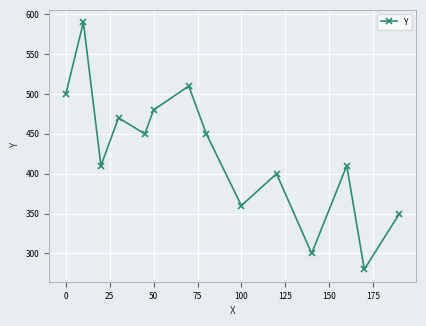

Reading left to right, what are all the values shown in this chart?

500	590	410	470	450	480	510	450	360	400	300	410	280	350